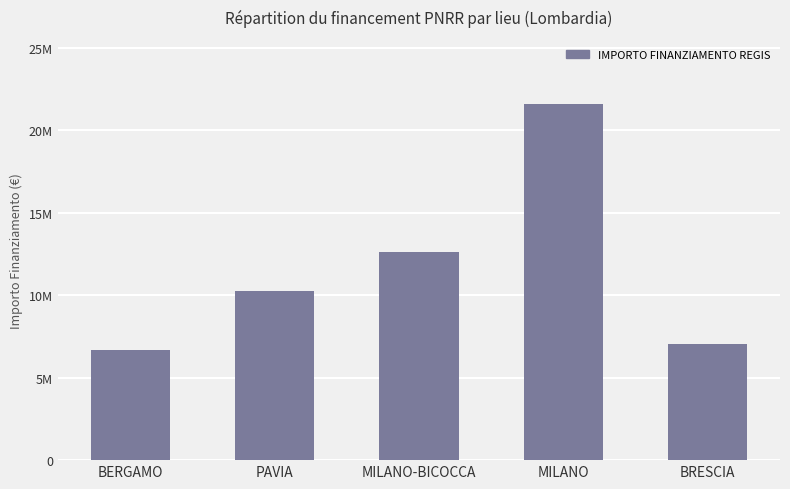

Which label corresponds to the largest value in the chart?

MILANO